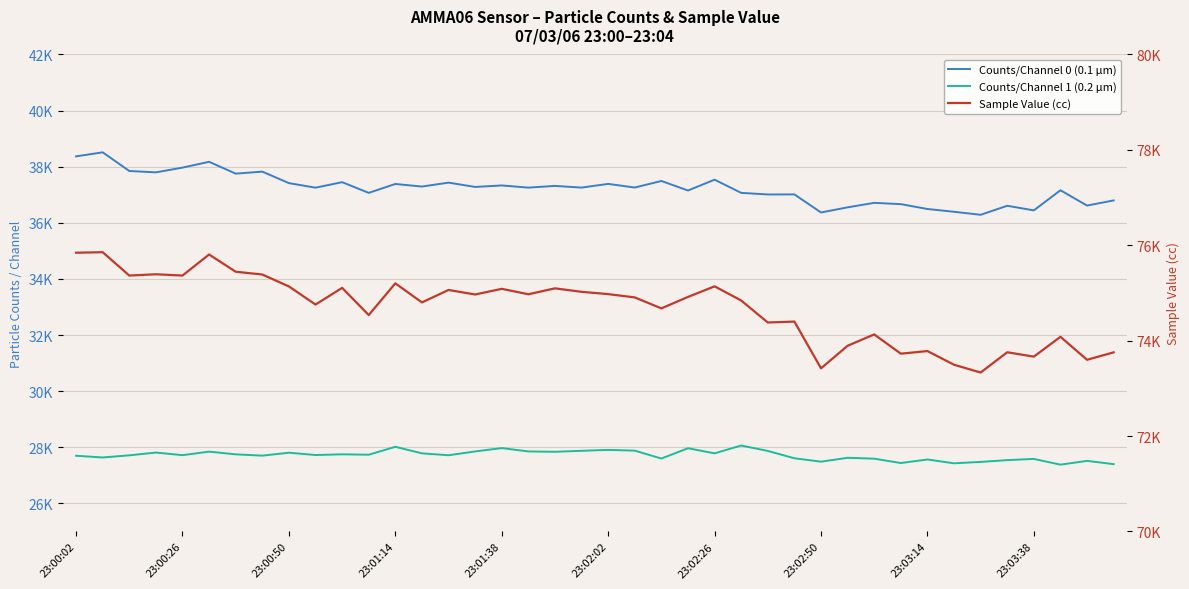

Which series has the largest total across all categories?

Sample Value (cc)